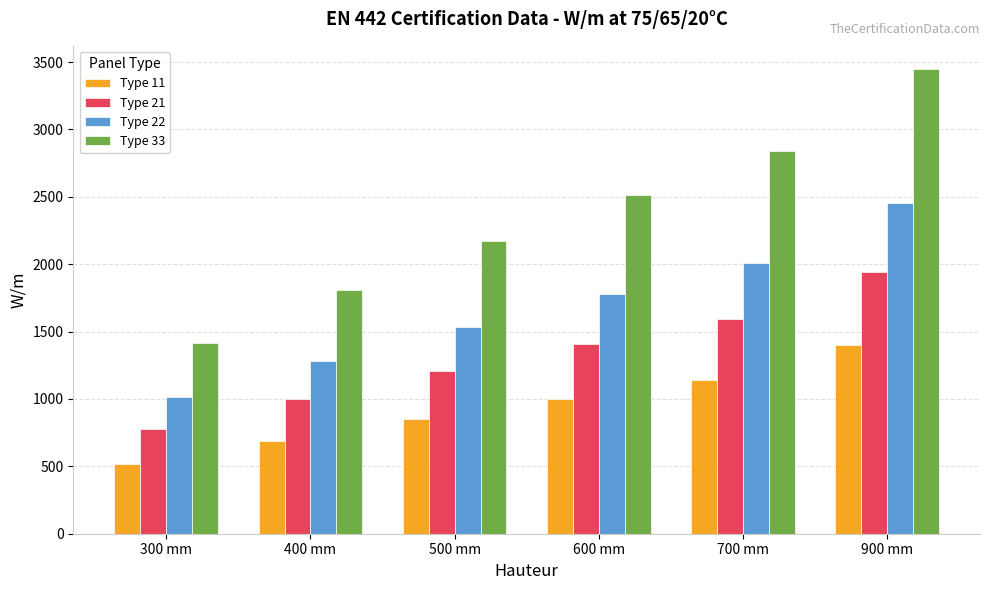

What is the minimum value shown in the chart?

517